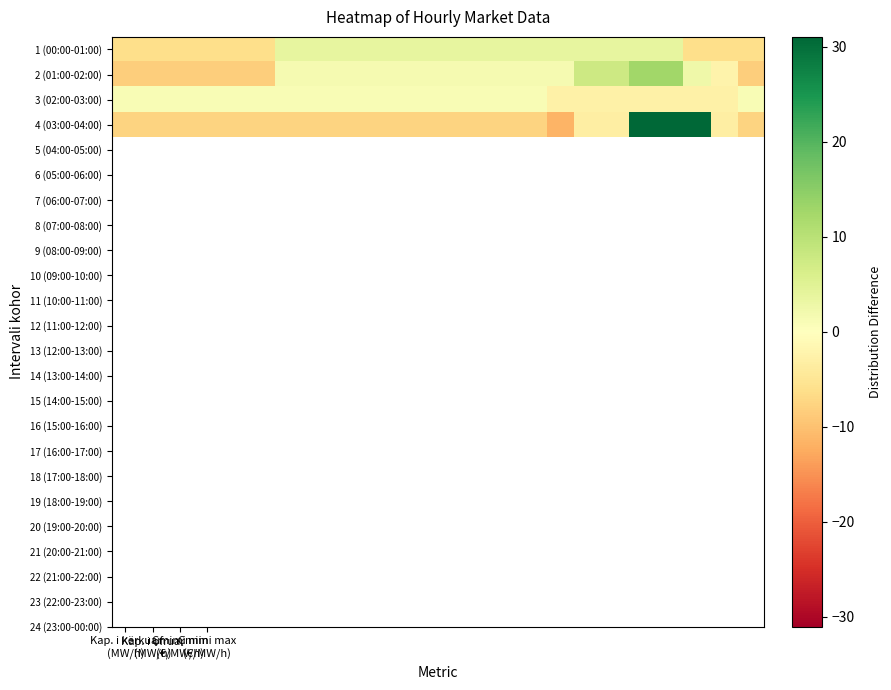

At how many categories does at least one series exceed 47?

3